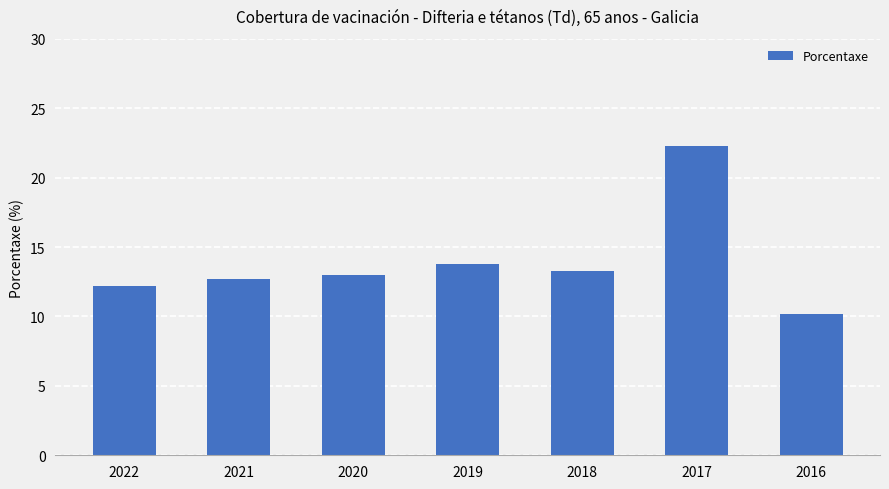

Which label corresponds to the largest value in the chart?

2017